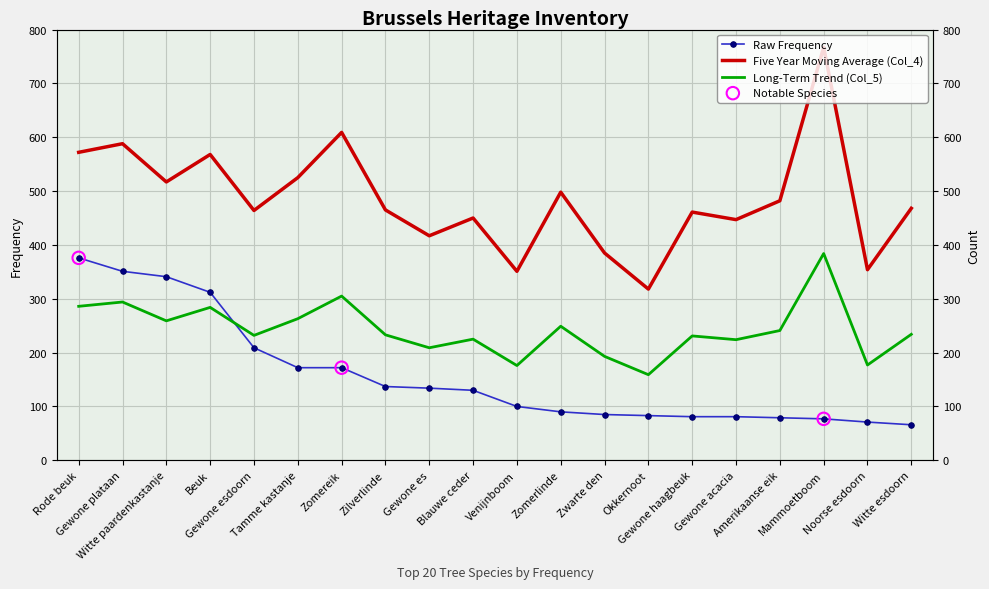

At which category is the sum across all series the highest?

Rode beuk